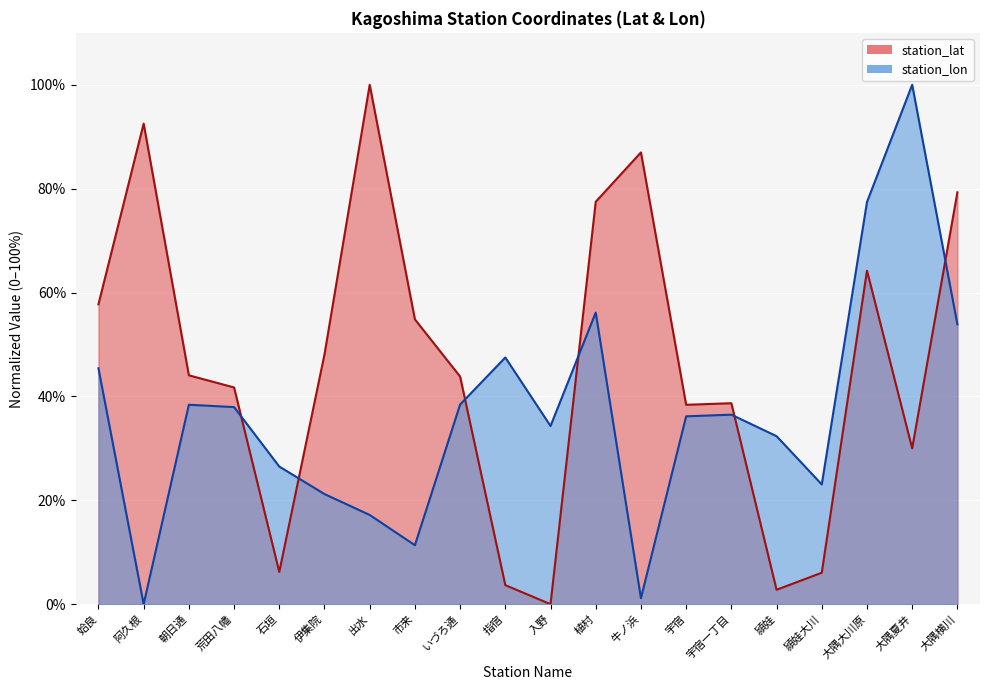

What is the difference between the maximum and minimum values in the station_lon series?

100.0